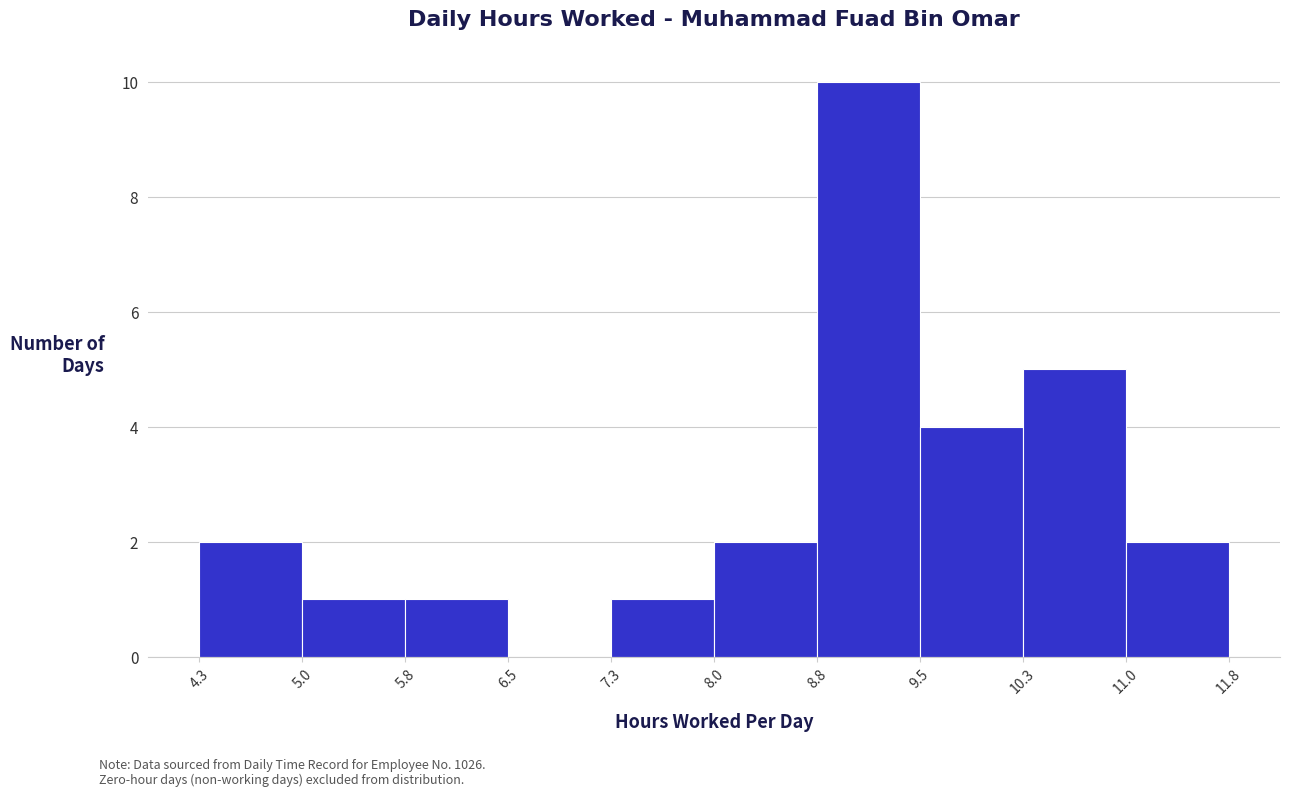

Reading left to right, transcribe this chart: for each bar, give the range it covers on the x-axis and its height. The values are not printed on the chart, so give them approximately, as read against the axis.

4.3 to 5.0: 2
5.0 to 5.8: 1
5.8 to 6.5: 1
6.5 to 7.3: 0
7.3 to 8.0: 1
8.0 to 8.8: 2
8.8 to 9.5: 10
9.5 to 10.3: 4
10.3 to 11.0: 5
11.0 to 11.8: 2